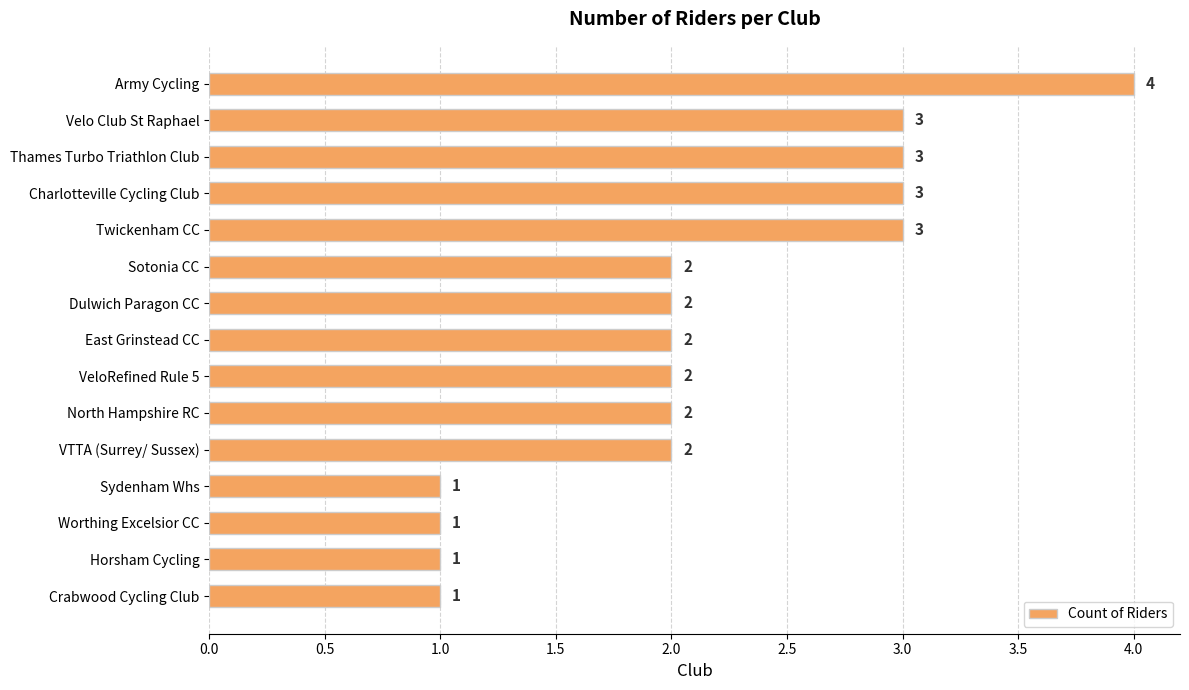

How many series are shown in this chart?

1